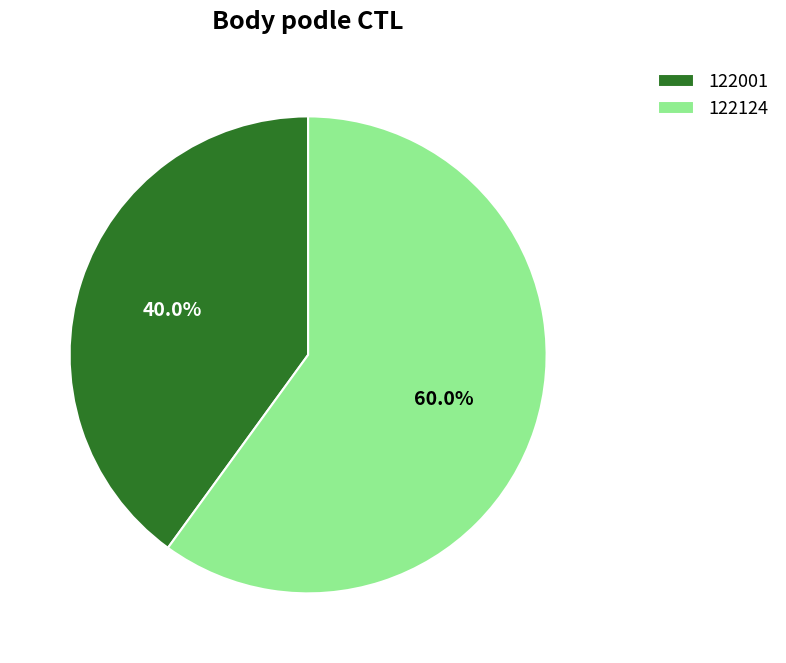

Rank the categories by value from highest to lowest.

122124, 122001